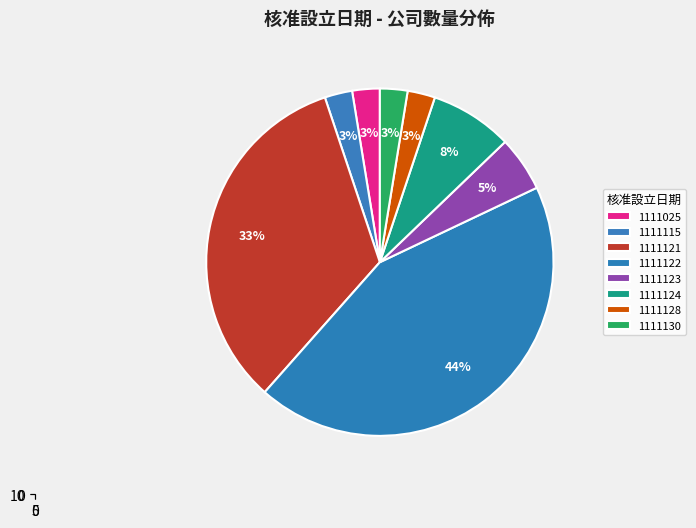

Which slice is the largest?

1111122